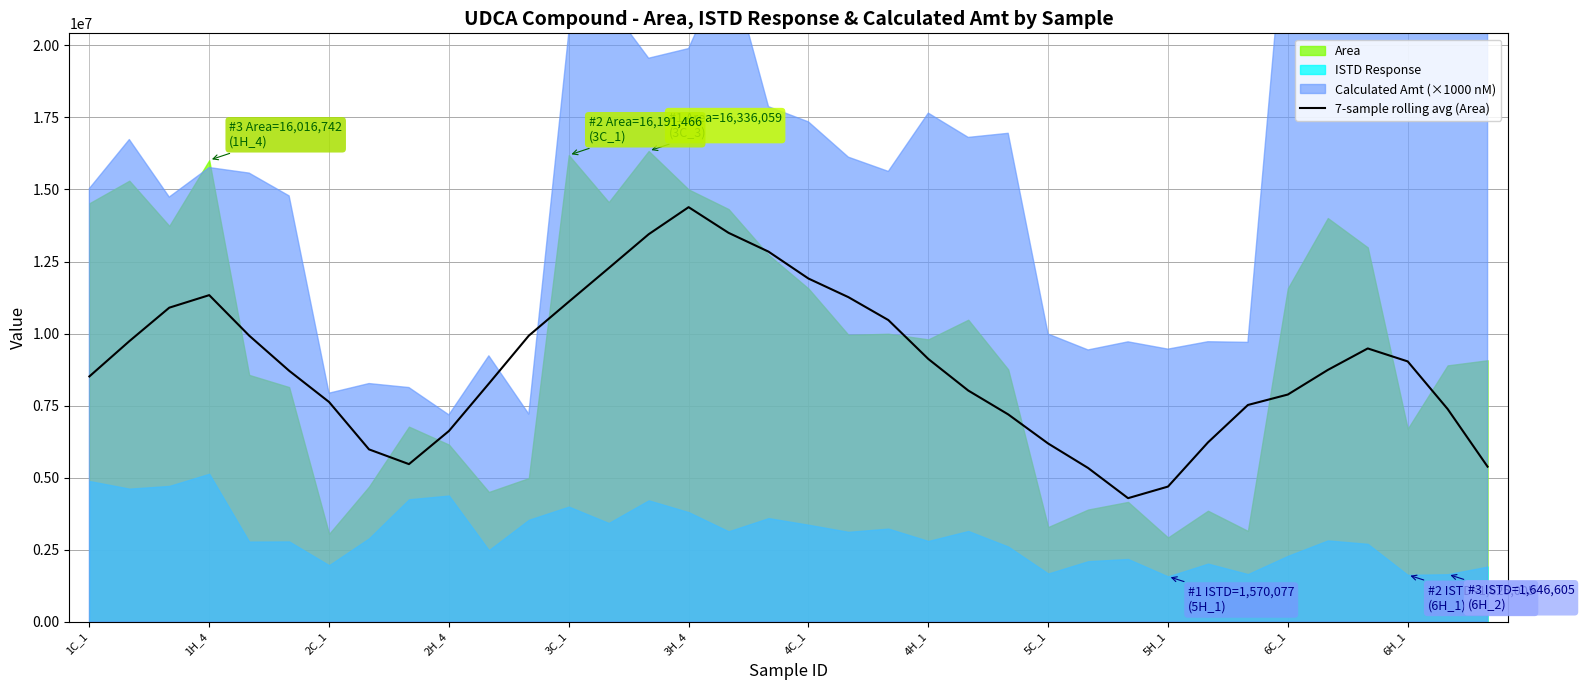

What is the lowest value of the 7-sample rolling avg (Area) series?

4285961.9